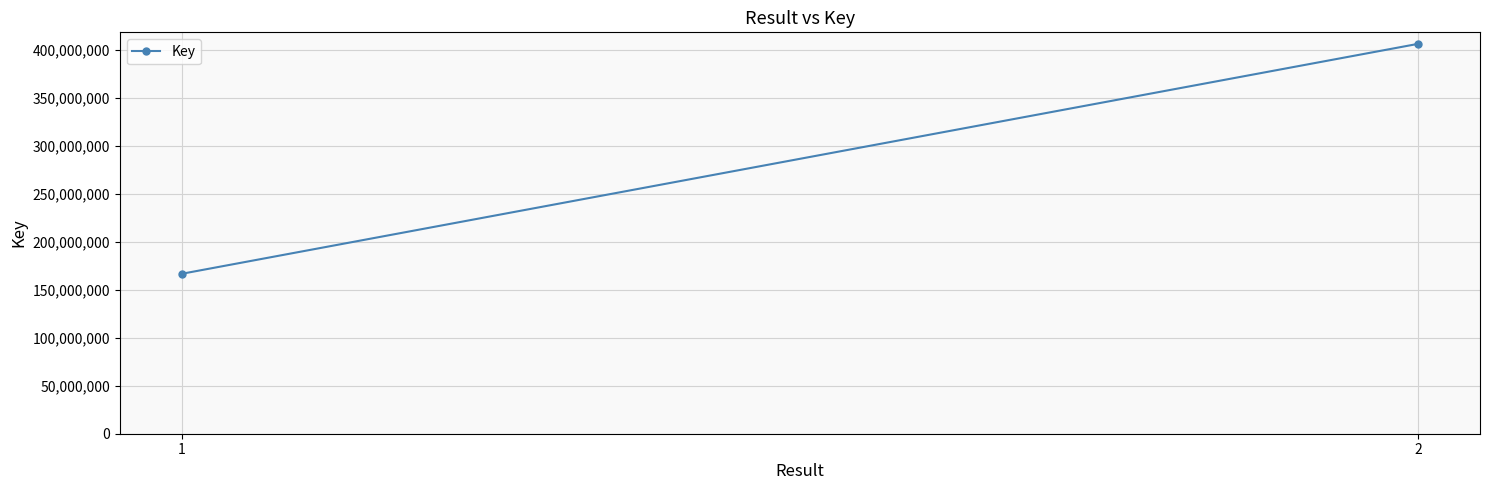

Which label corresponds to the largest value in the chart?

2